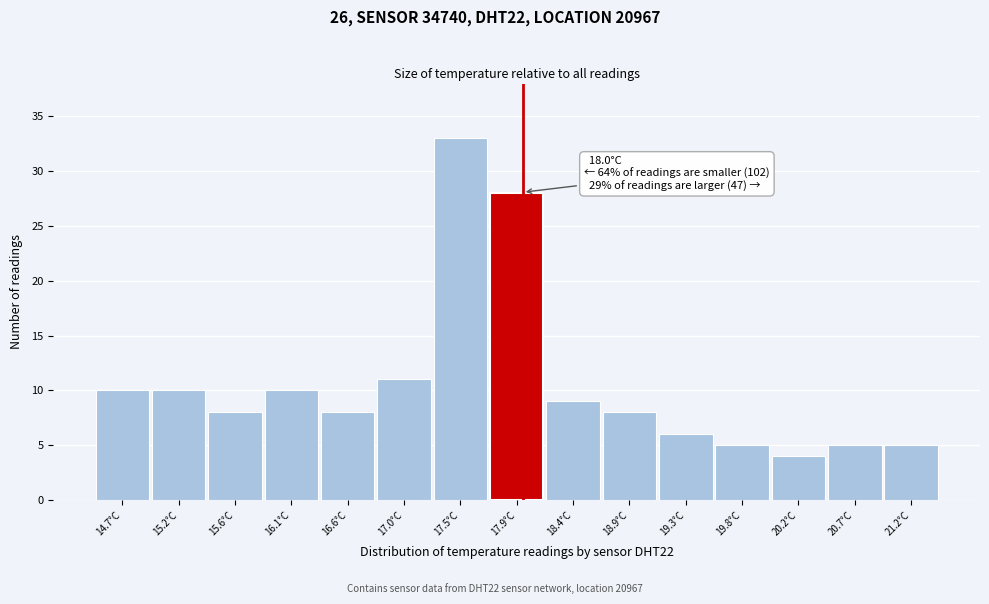

Which range on the x-axis has the tallest bar?

17.26 to 17.72